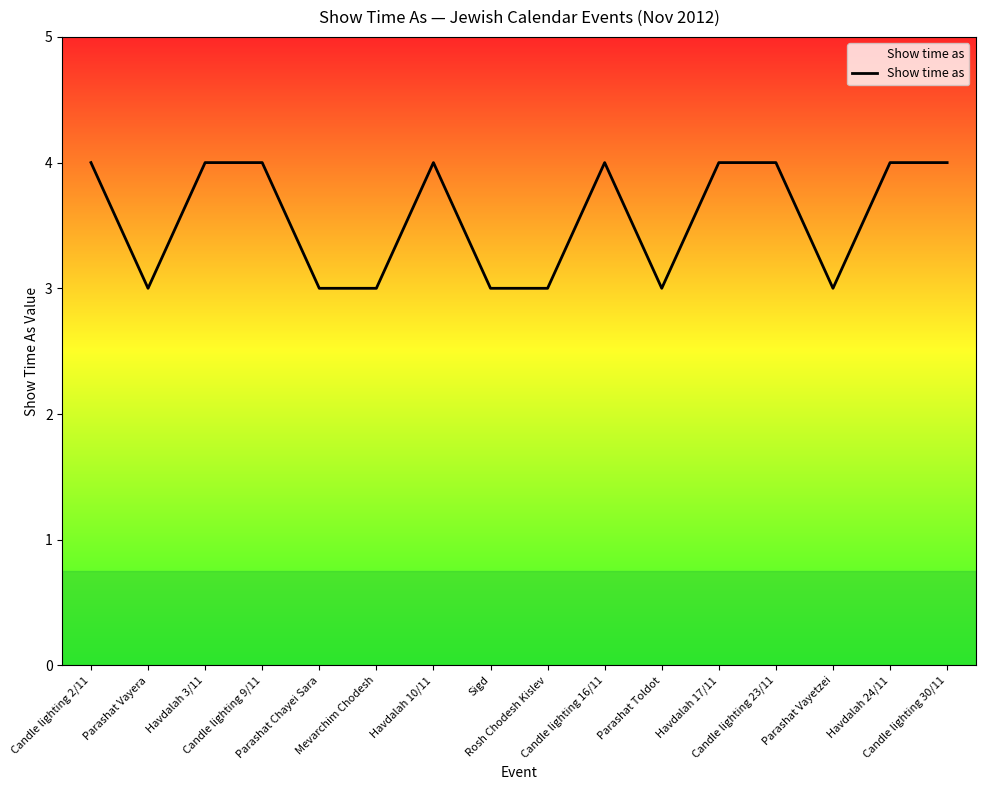

How many distinct data groups are displayed?

1